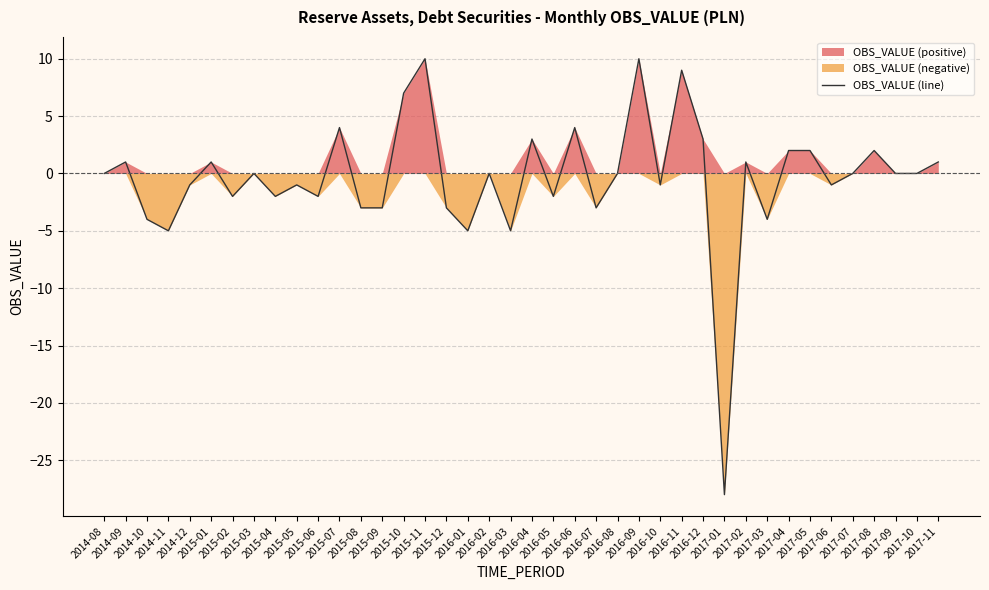

List the labels in order of value, largest first.

2015-11, 2016-09, 2016-11, 2015-10, 2015-07, 2016-06, 2016-04, 2016-12, 2017-04, 2017-05, 2017-08, 2014-09, 2015-01, 2017-02, 2017-11, 2014-08, 2015-03, 2016-02, 2016-08, 2017-07, 2017-09, 2017-10, 2014-12, 2015-05, 2016-10, 2017-06, 2015-02, 2015-04, 2015-06, 2016-05, 2015-08, 2015-09, 2015-12, 2016-07, 2014-10, 2017-03, 2014-11, 2016-01, 2016-03, 2017-01